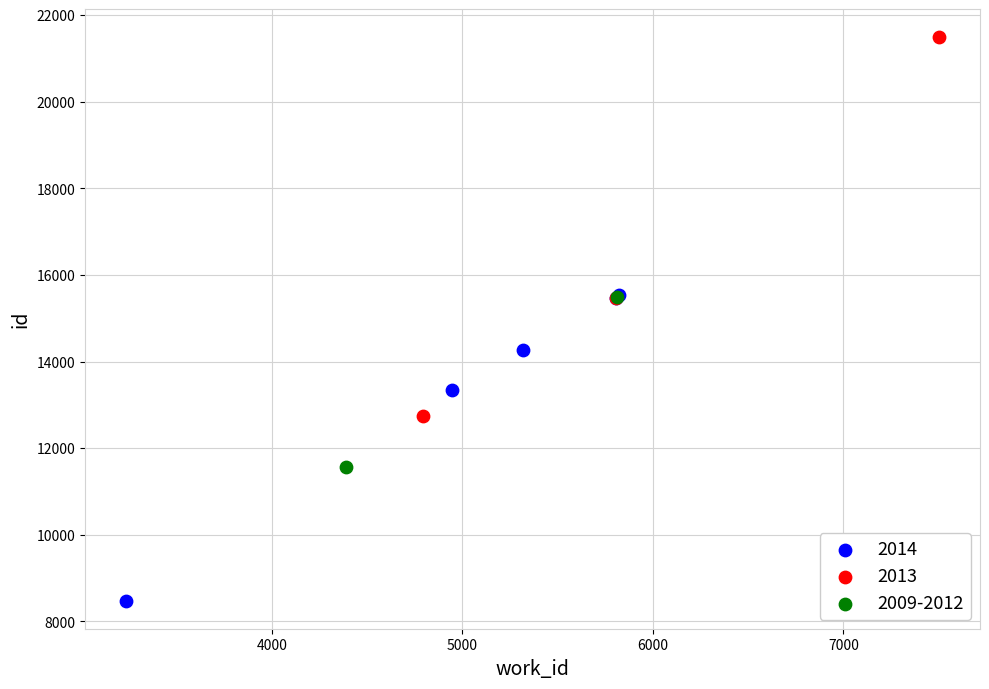

What are all the series names shown in the legend?

2014, 2013, 2009-2012